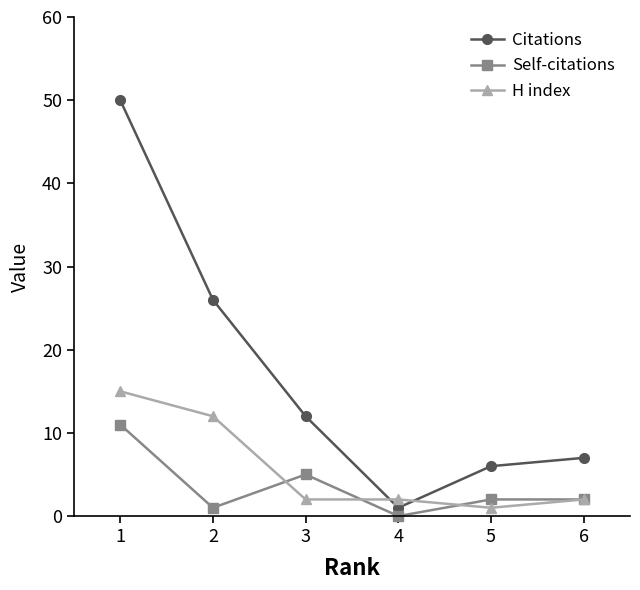

At how many categories does at least one series exceed 22?

2